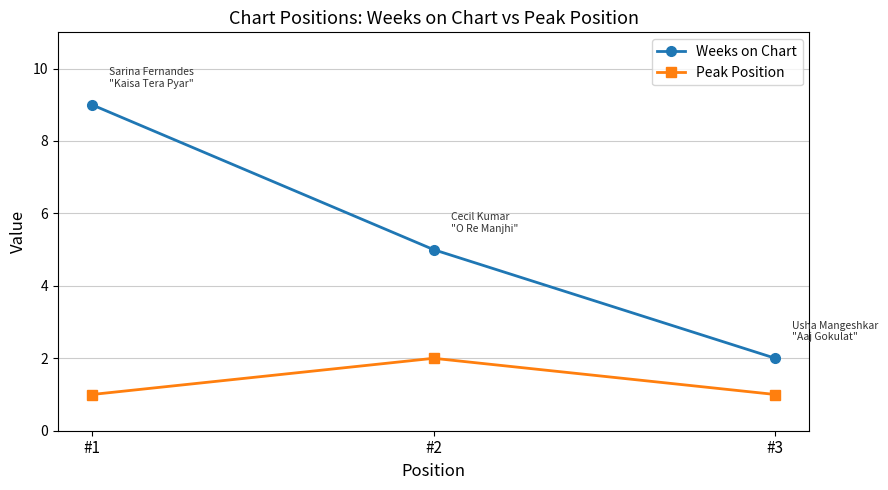

How many Weeks on Chart values are between 2 and 9?

3